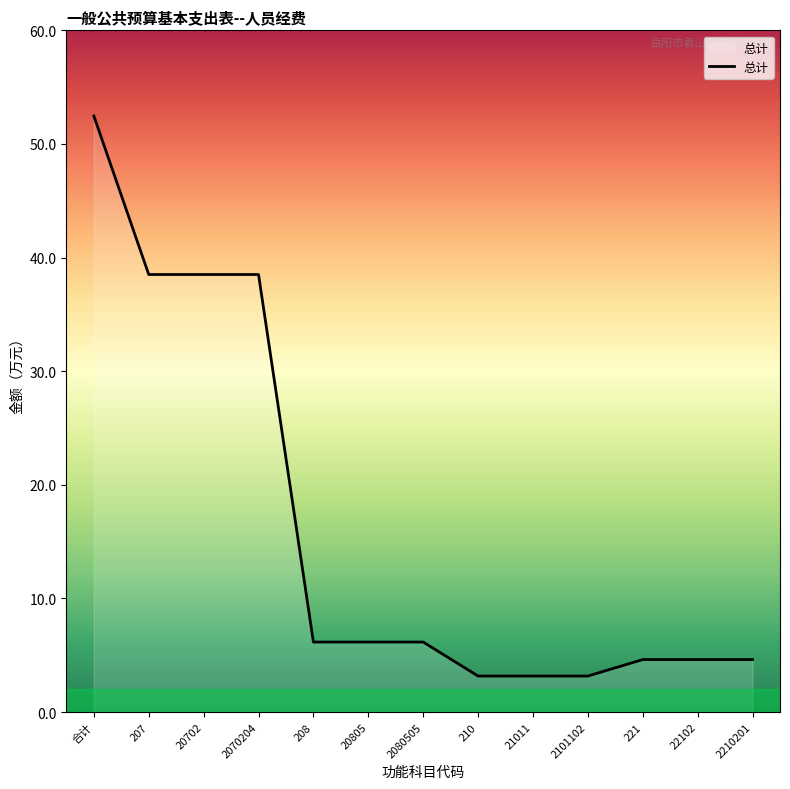

What position from the left is 208?

5